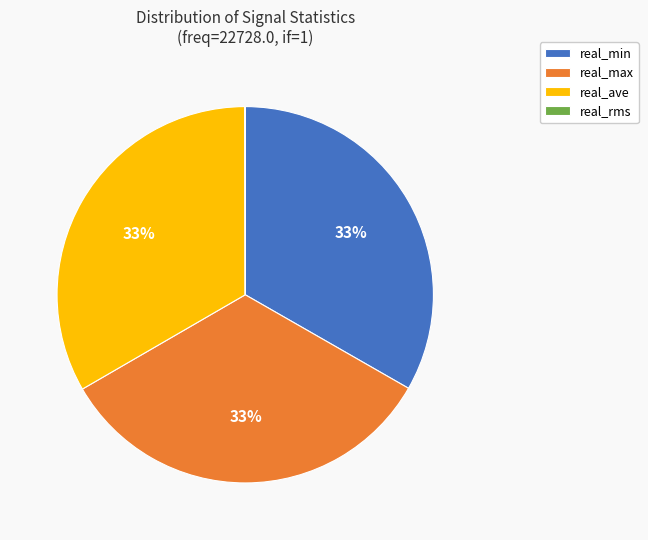

Is there any slice that represents more than half of the pie?

No